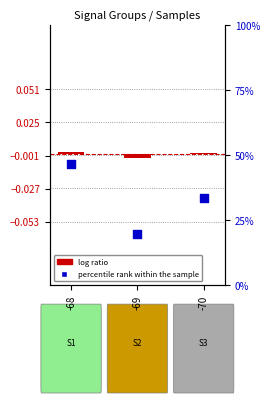

Which series contains the highest Y value?

percentile rank within the sample